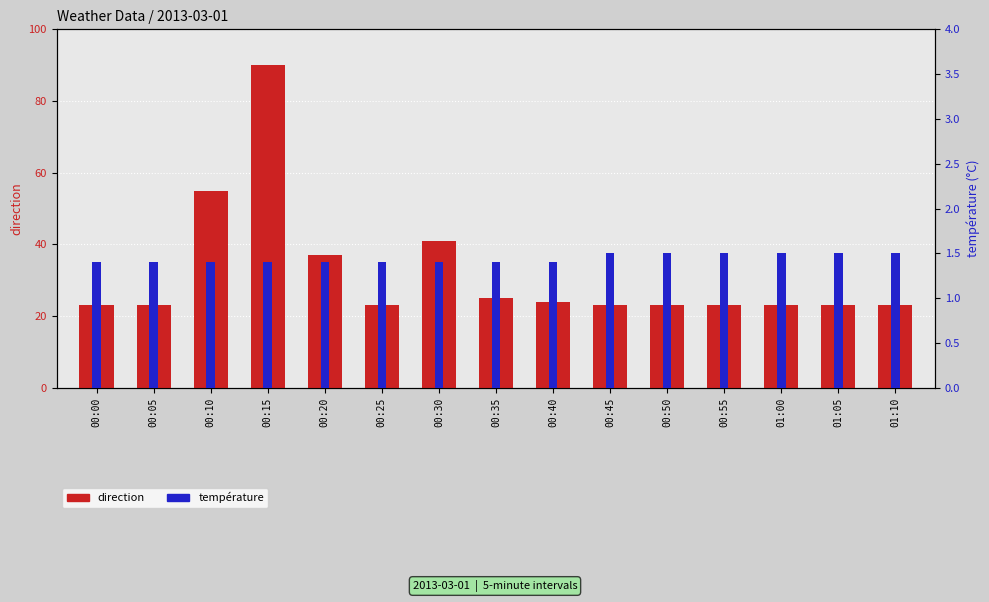

What are all the series names shown in the legend?

direction, température